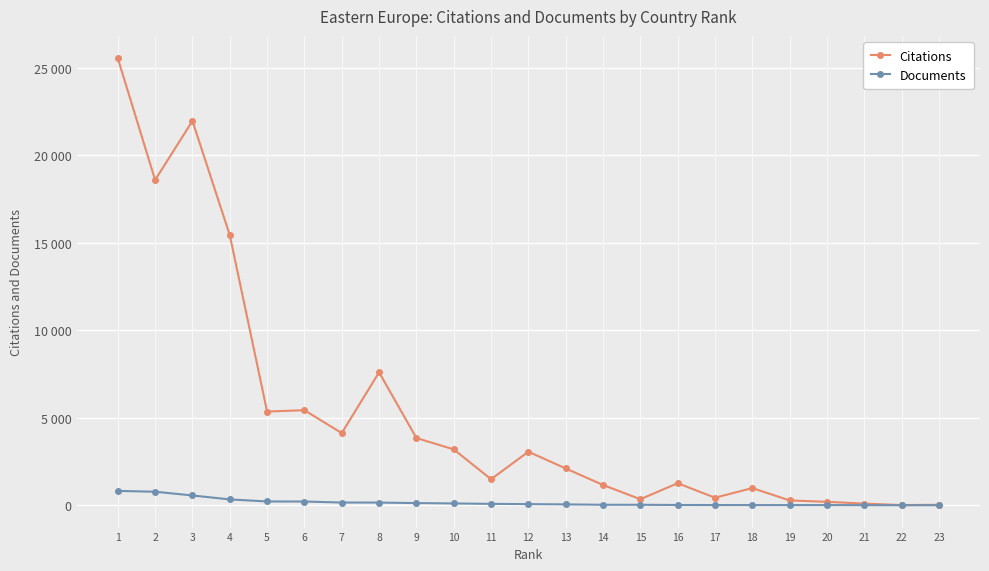

What is the smallest value displayed?

2